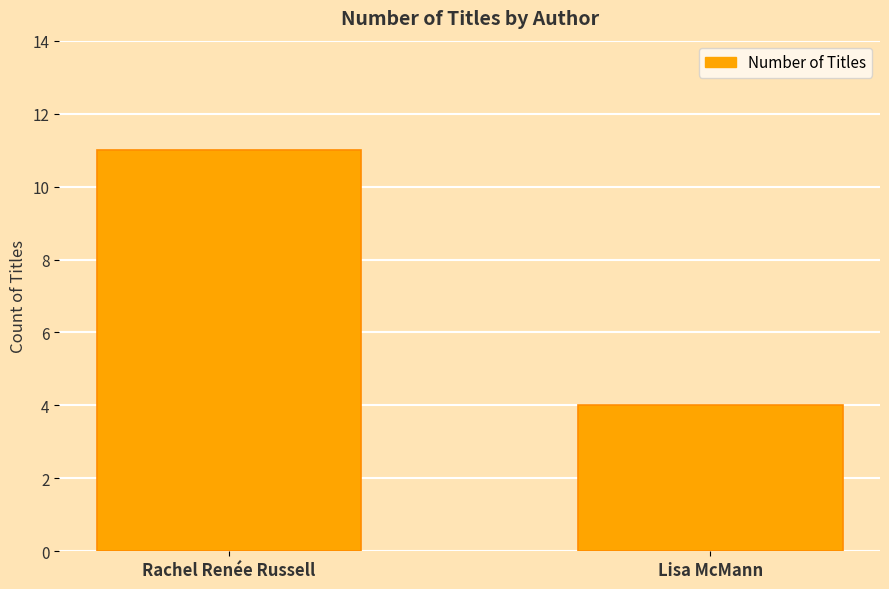

What is the label of the 1st bar from the right?

Lisa McMann